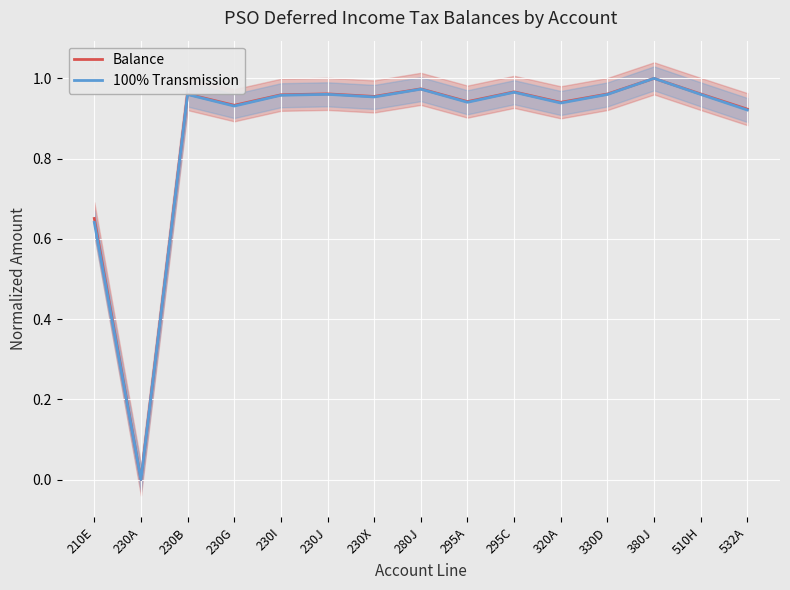

True or false: 100% Transmission and Balance intersect in this chart.

False